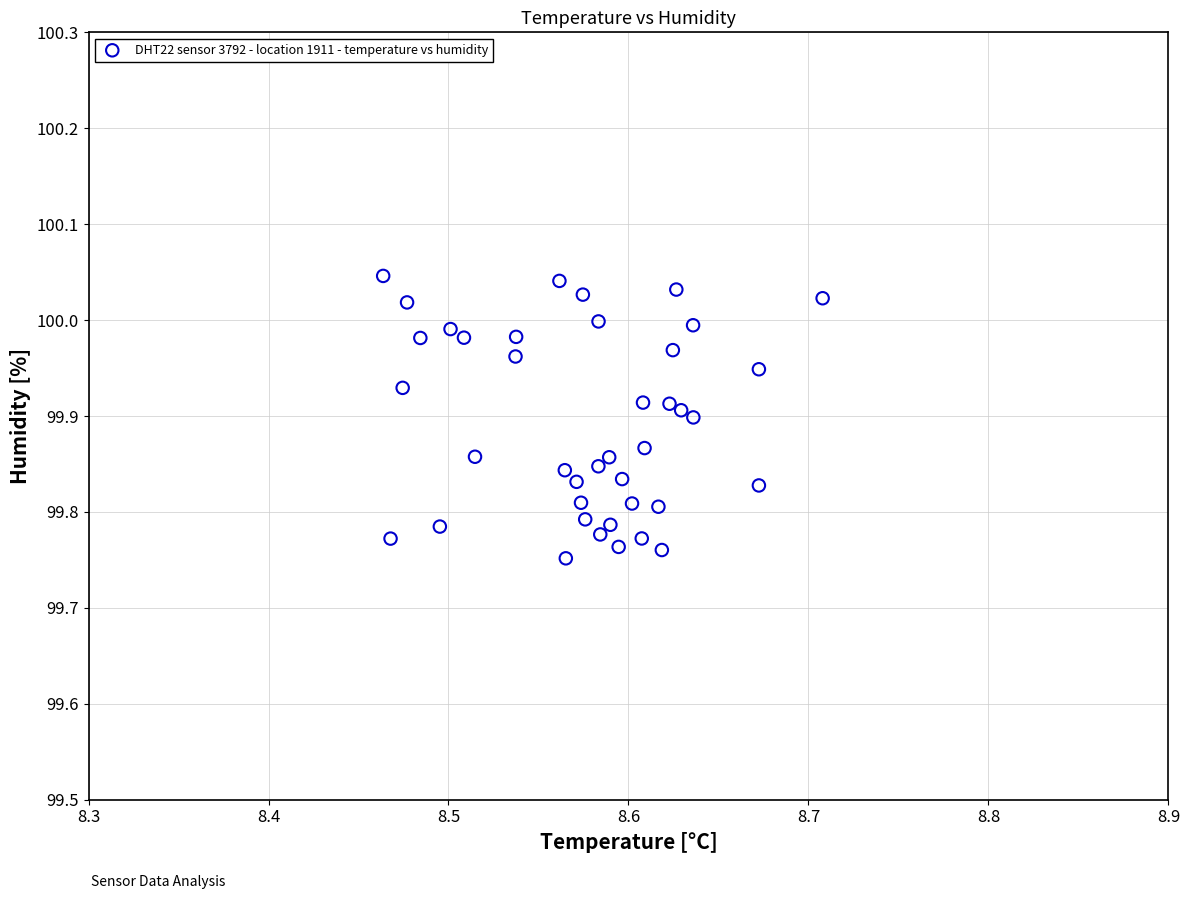

How many points are shown in the scatter plot?

40